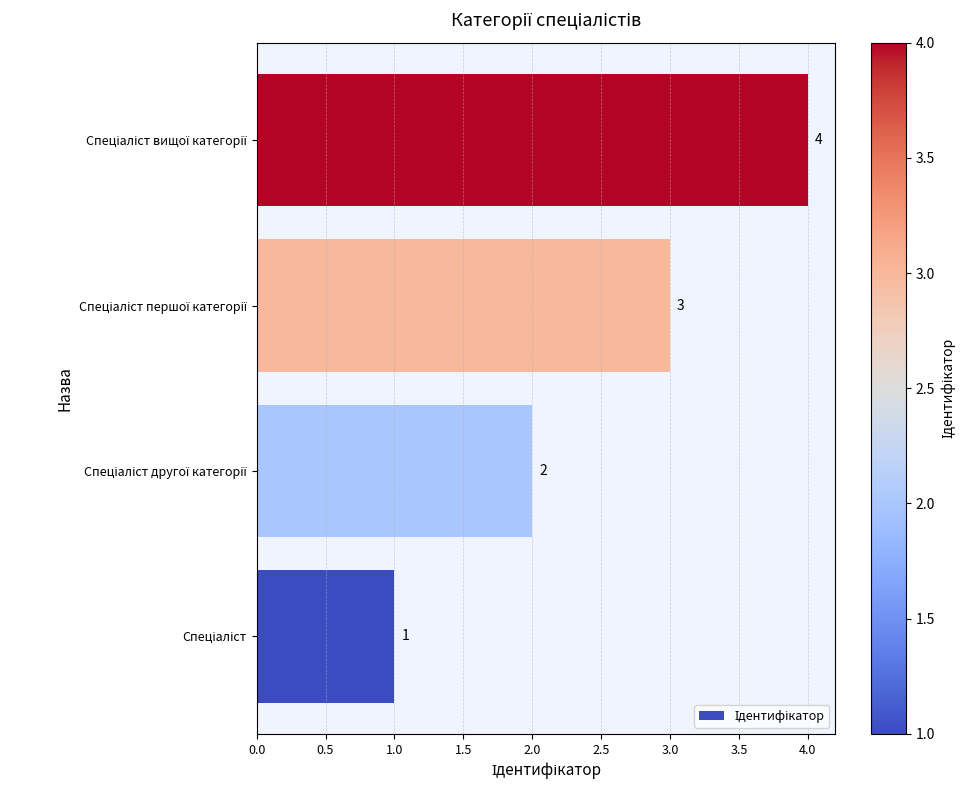

What is the minimum value shown in the chart?

1